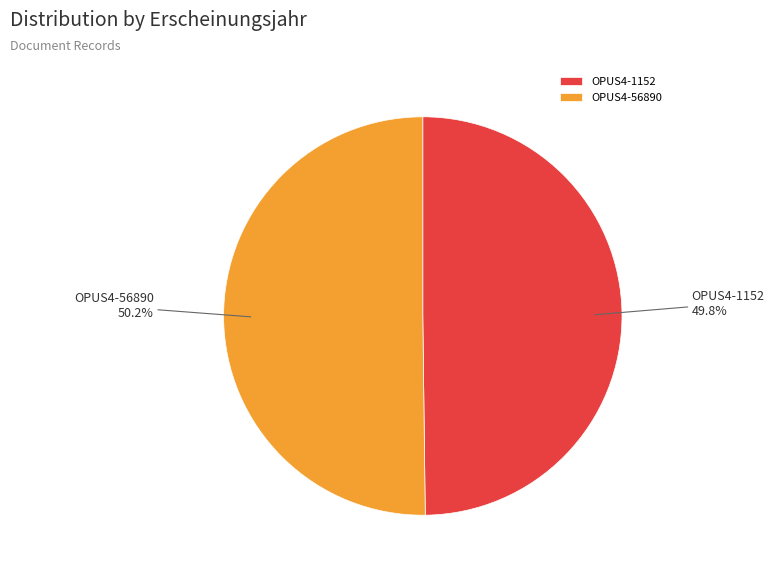

What percentage is NOT represented by OPUS4-56890?

49.8%